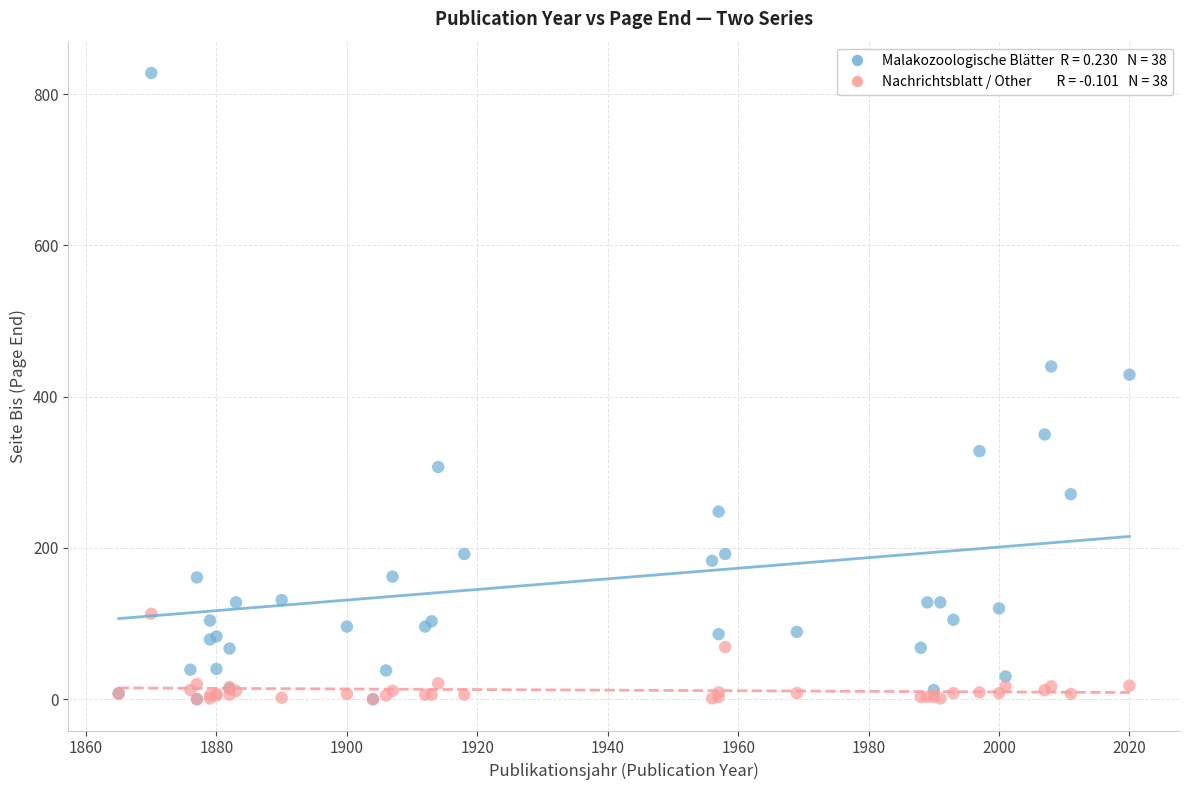

Across all series, what Y value is closest to 414?

429